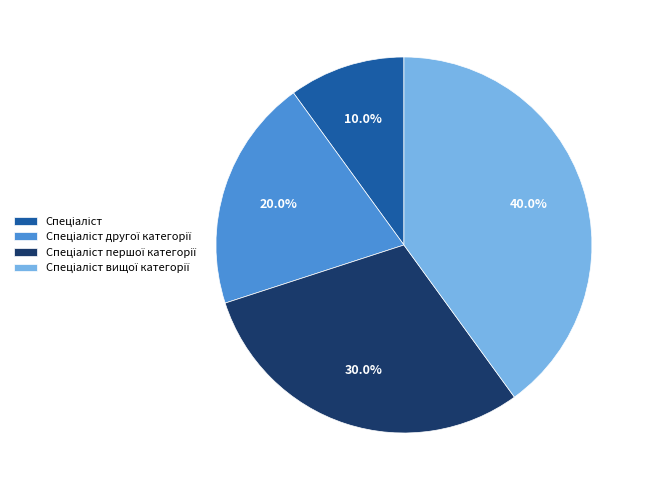

Is there a majority slice in this chart?

No